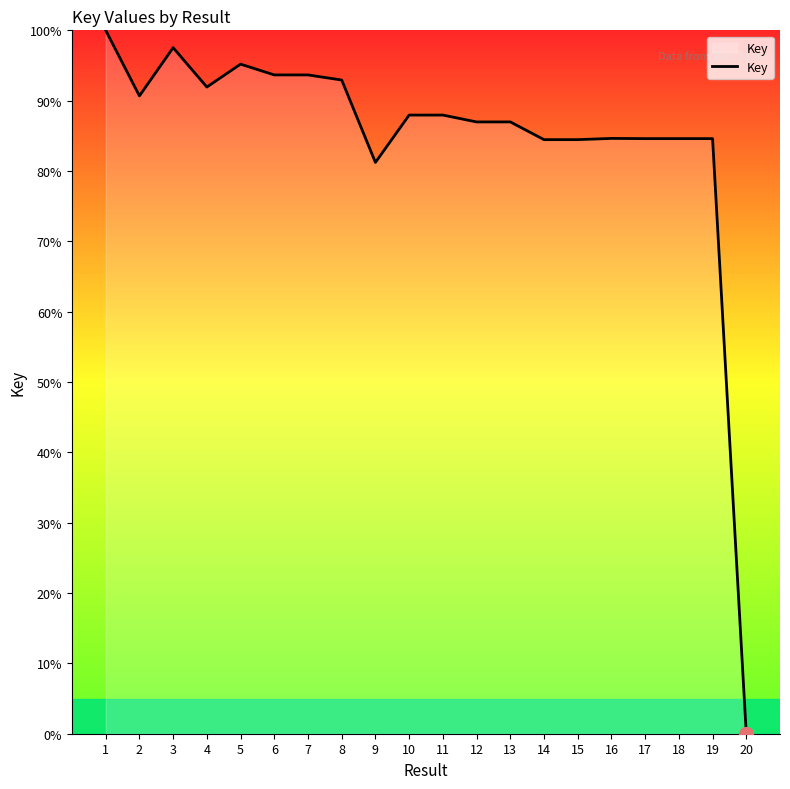

What is the change in value from 7 to 20?

-93.7